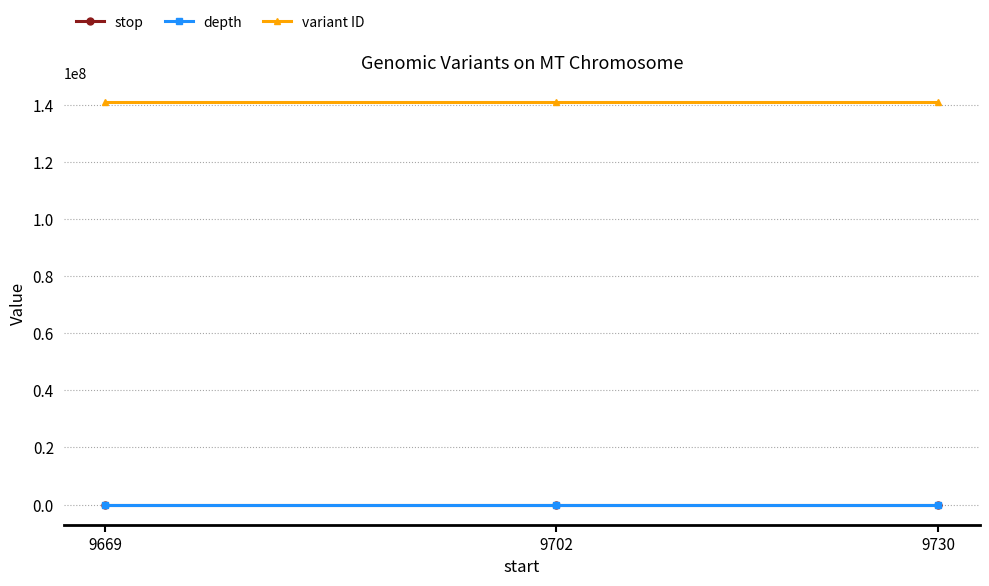

What is the maximum value for variant ID?

140848932